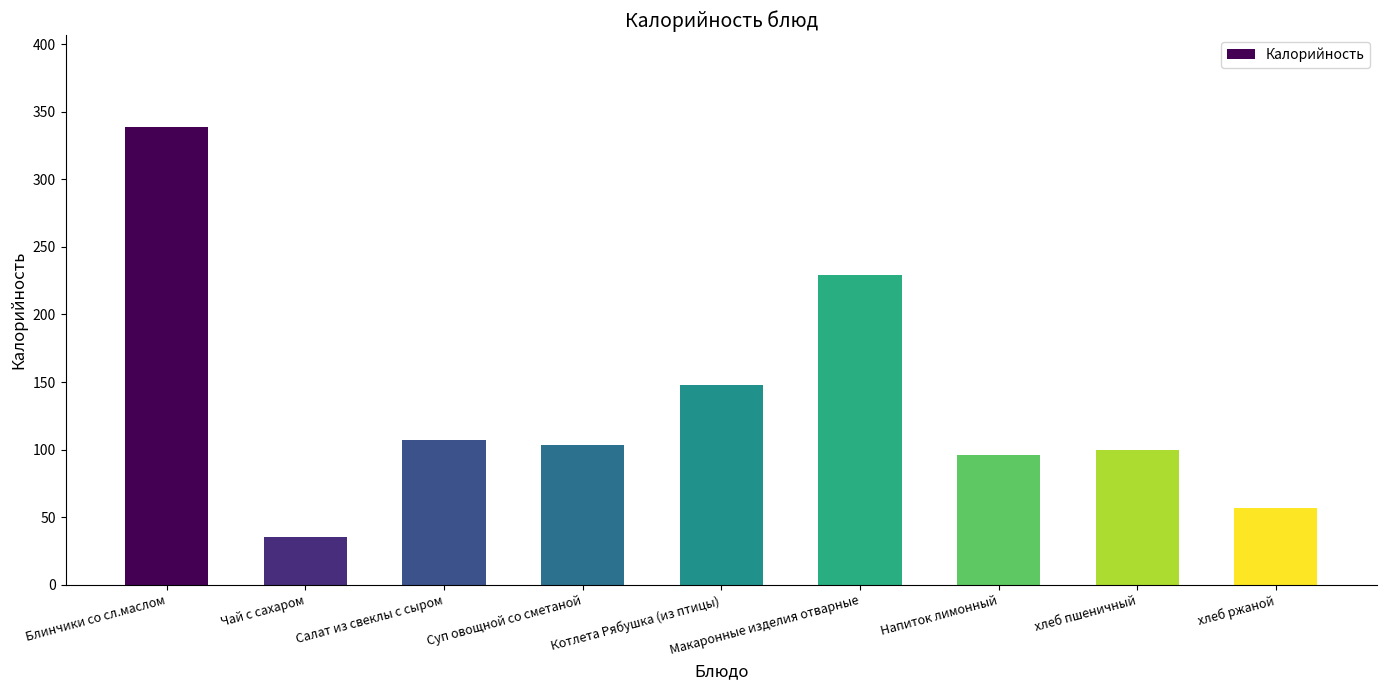

What is the label of the 4th bar from the right?

Макаронные изделия отварные